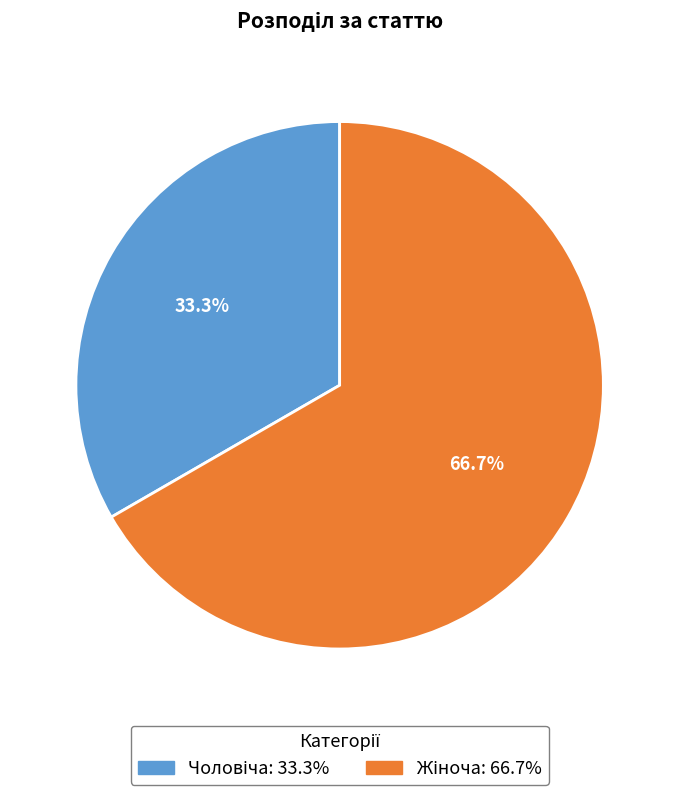

How many segments does this pie chart have?

2